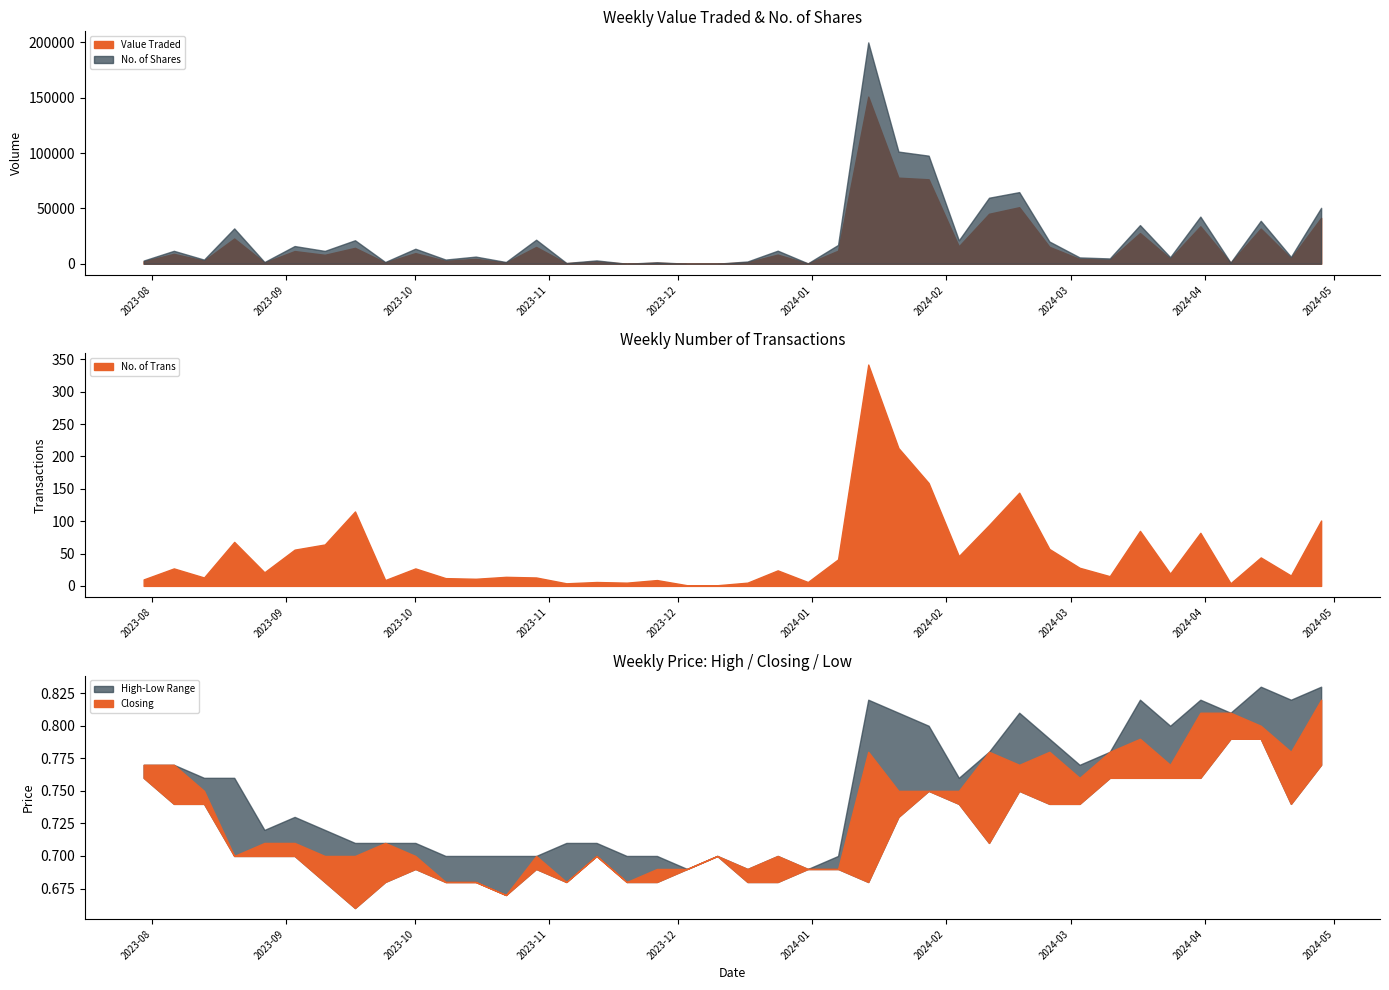

What is the smallest value displayed?

0.7